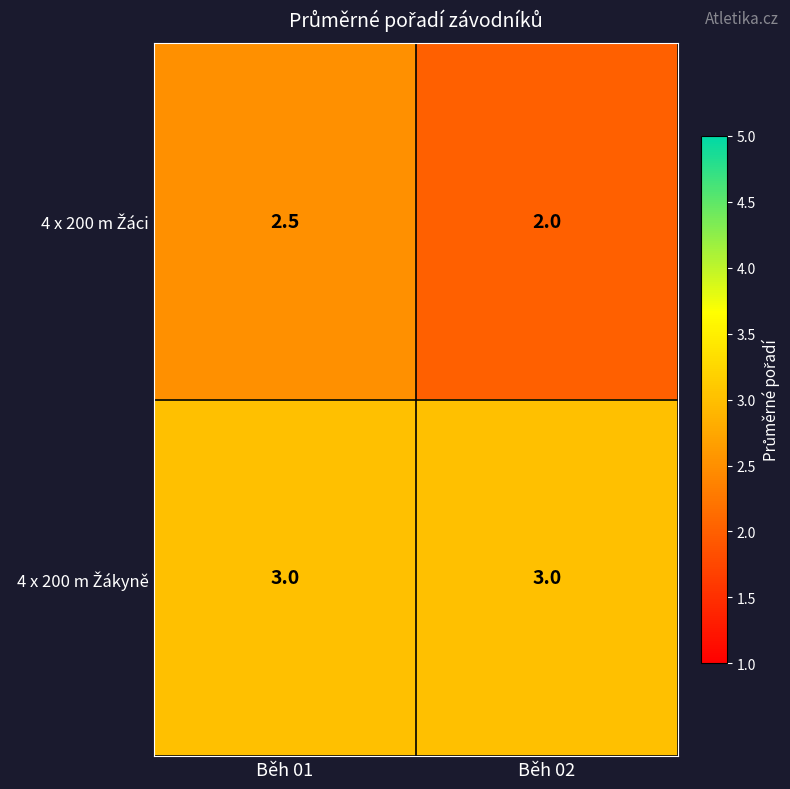

What is the difference between the highest and lowest values at Běh 02?

1.0